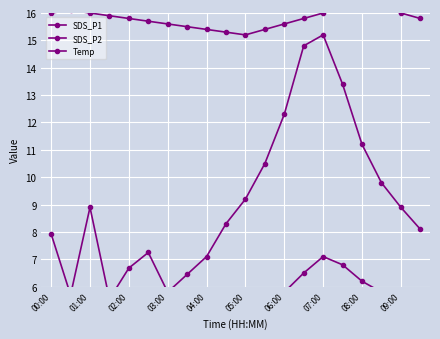

True or false: Temp and SDS_P2 intersect in this chart.

False